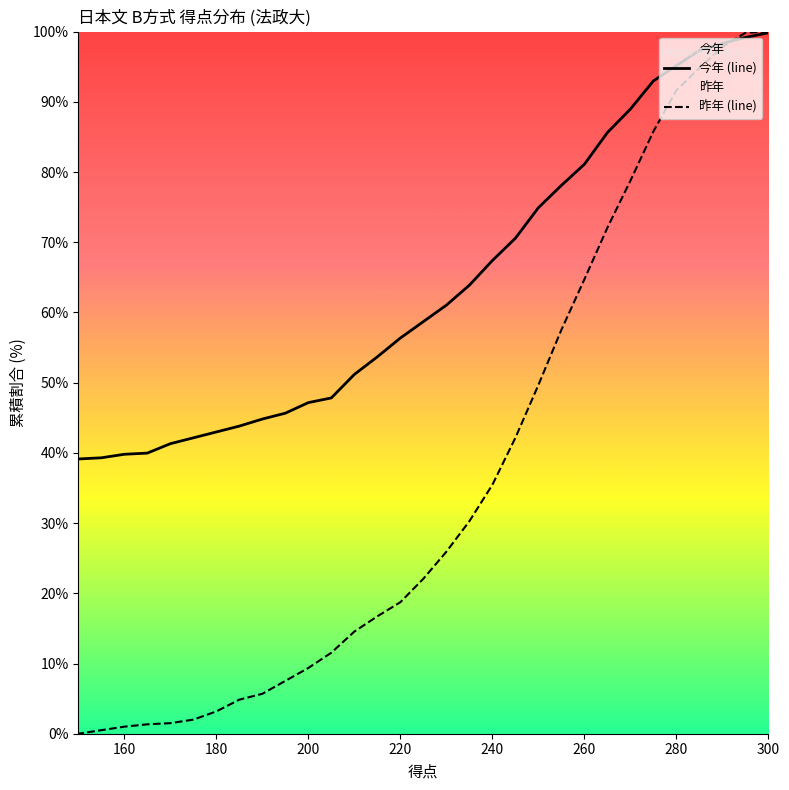

At how many categories does at least one series exceed 18?

31